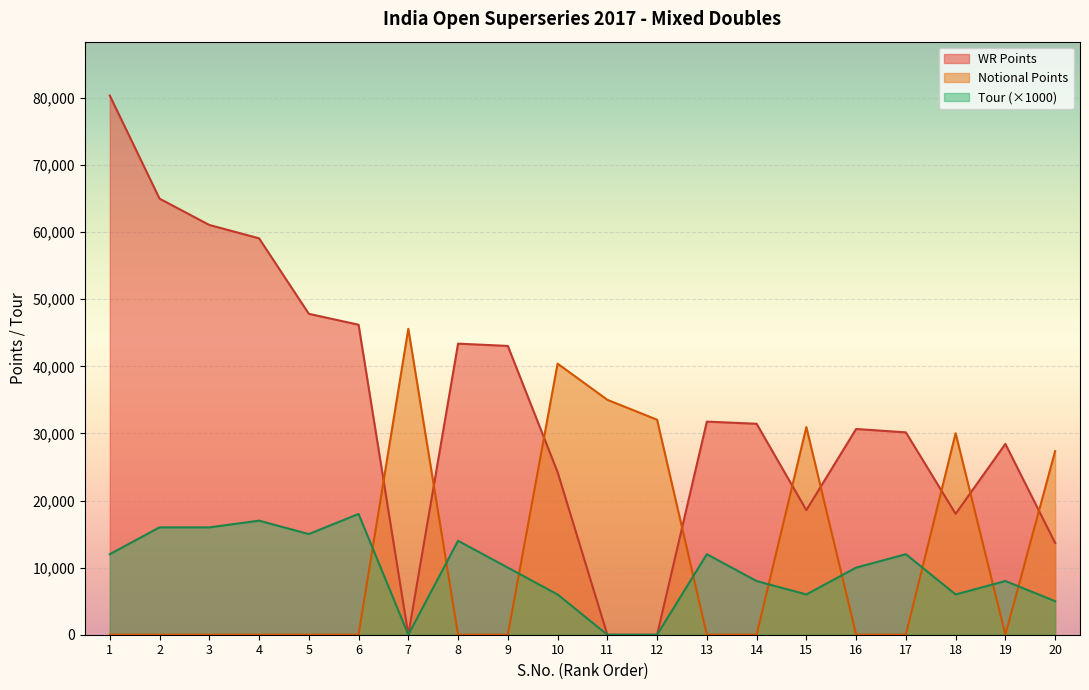

Which label corresponds to the largest value in the chart?

1